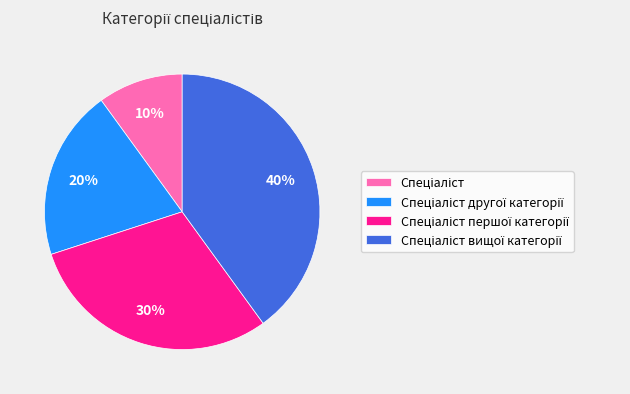

Is there a majority slice in this chart?

No